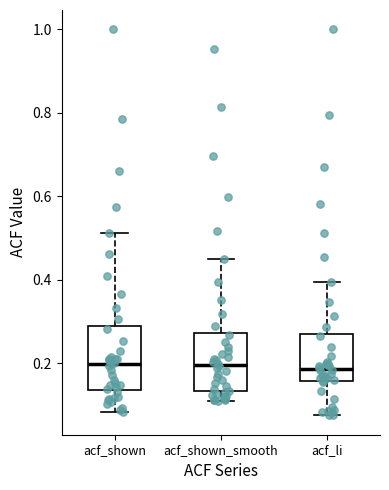

Where does the lower whisker of the box for acf_li end on the y-axis? The values are not printed on the chart, so give them approximately, as read against the axis.

0.08